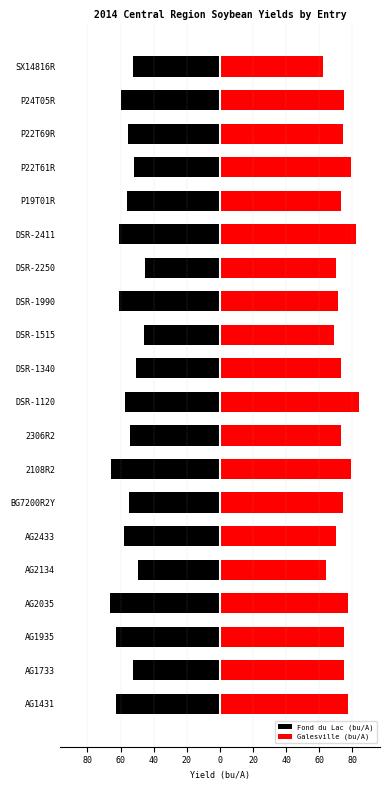

What are all the series names shown in the legend?

Fond du Lac (bu/A), Galesville (bu/A)